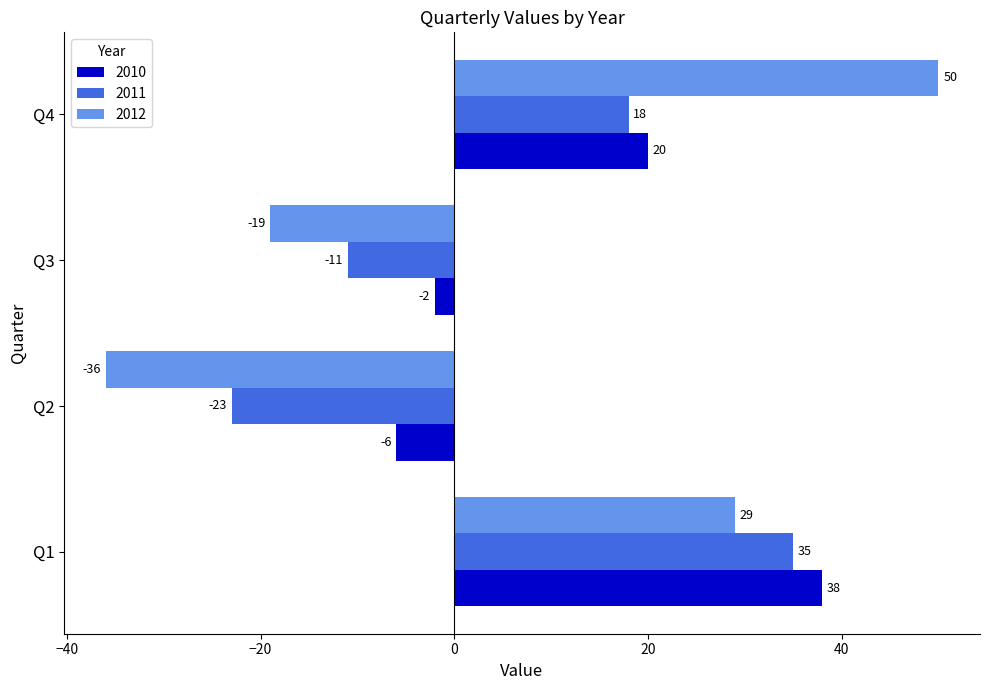

What is the sum of the 2011 values at Q3 and Q2?

-34